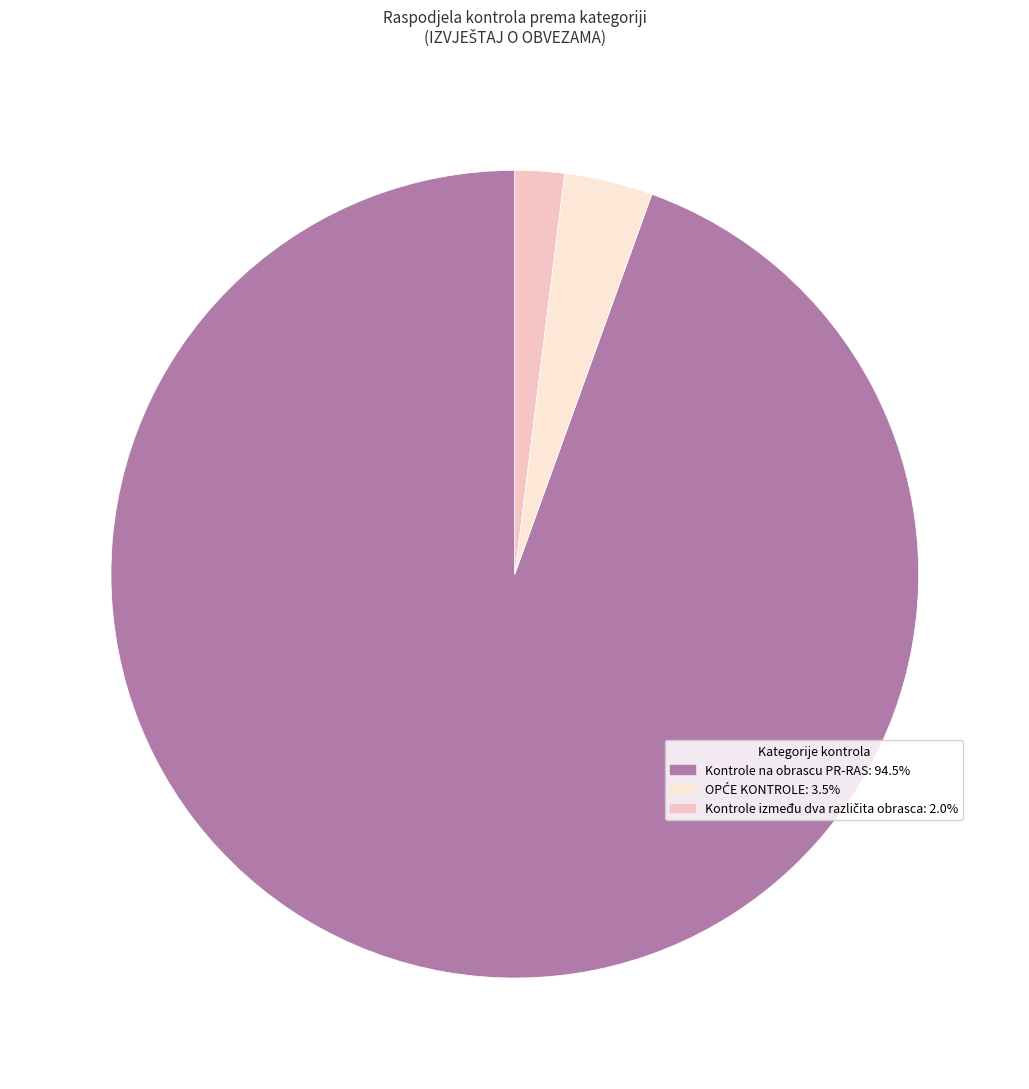

Is there a majority slice in this chart?

Yes